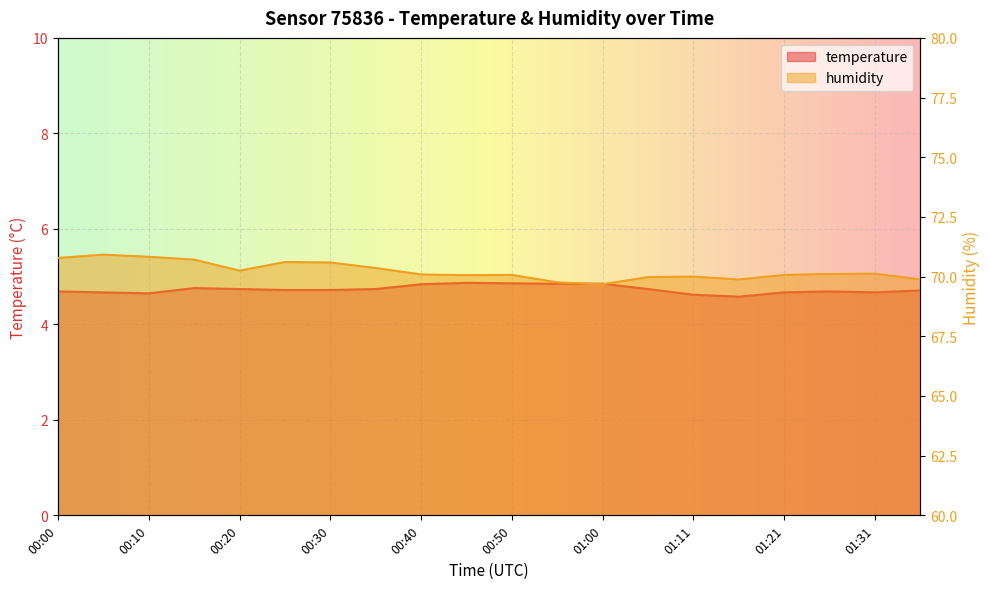

Is it true that temperature equals 7.3 at 00:30?

False